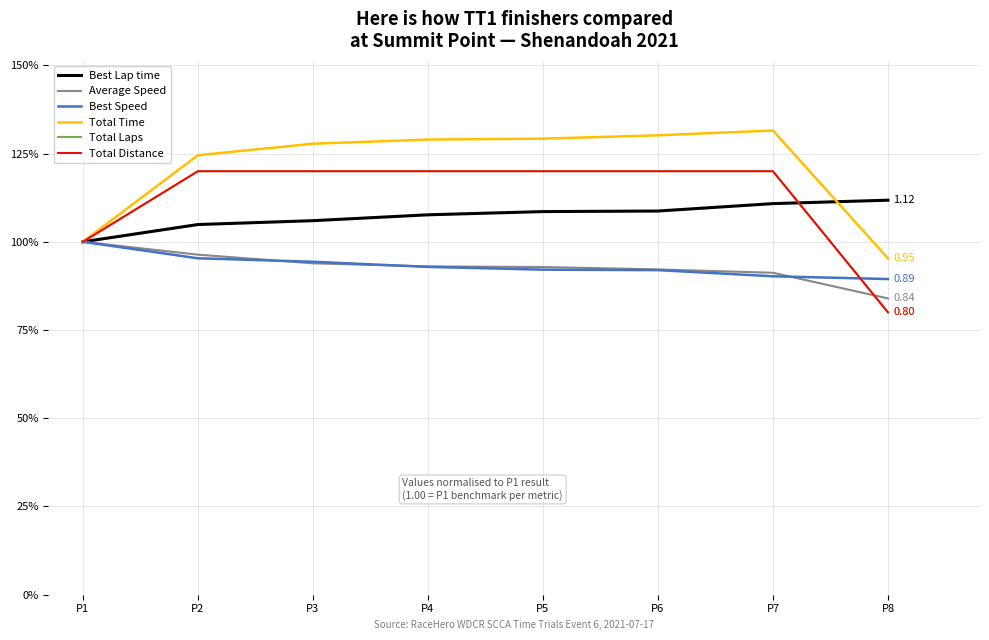

How many times do Total Distance and Best Lap time cross each other?

1